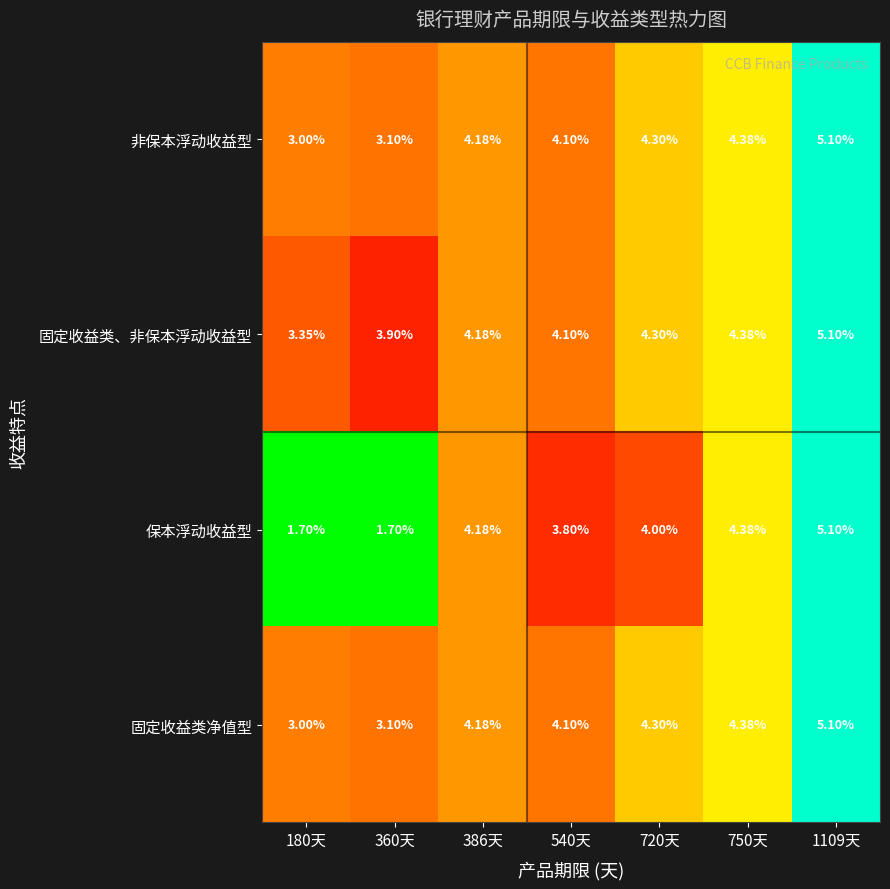

Which series has the largest range (max minus min)?

保本浮动收益型